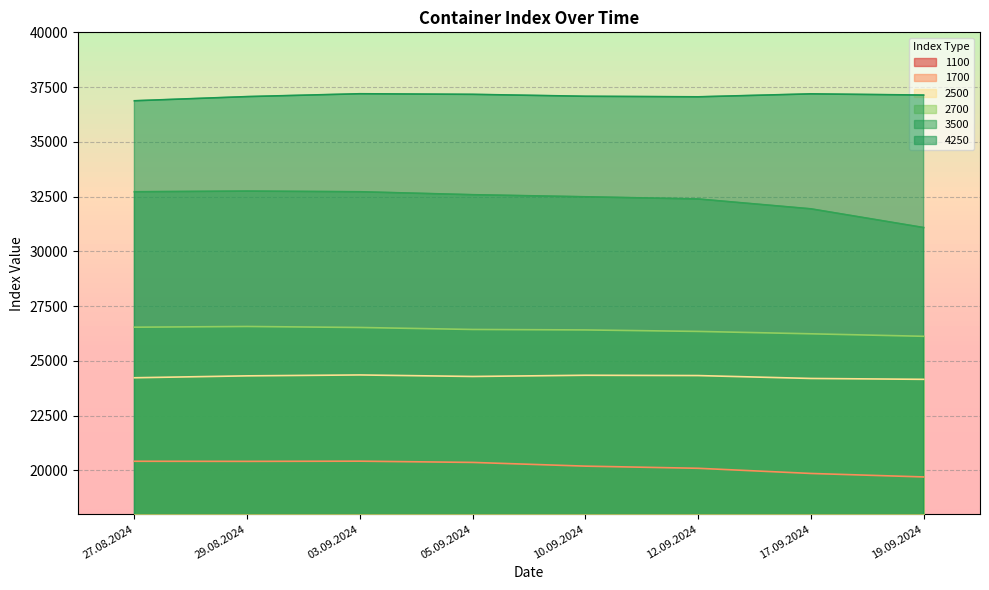

List the series in order of their peak value, highest first.

4250, 3500, 2700, 2500, 1700, 1100